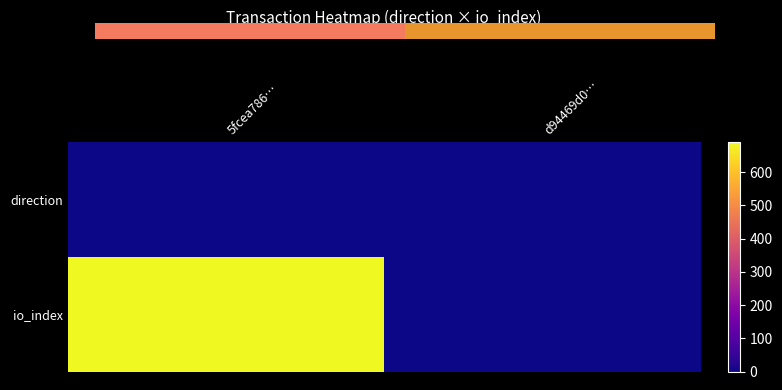

Reading right to left, transcribe all the data shown in this chart.

direction: d94469d0…=1	5fcea786…=-1
io_index: d94469d0…=1	5fcea786…=691